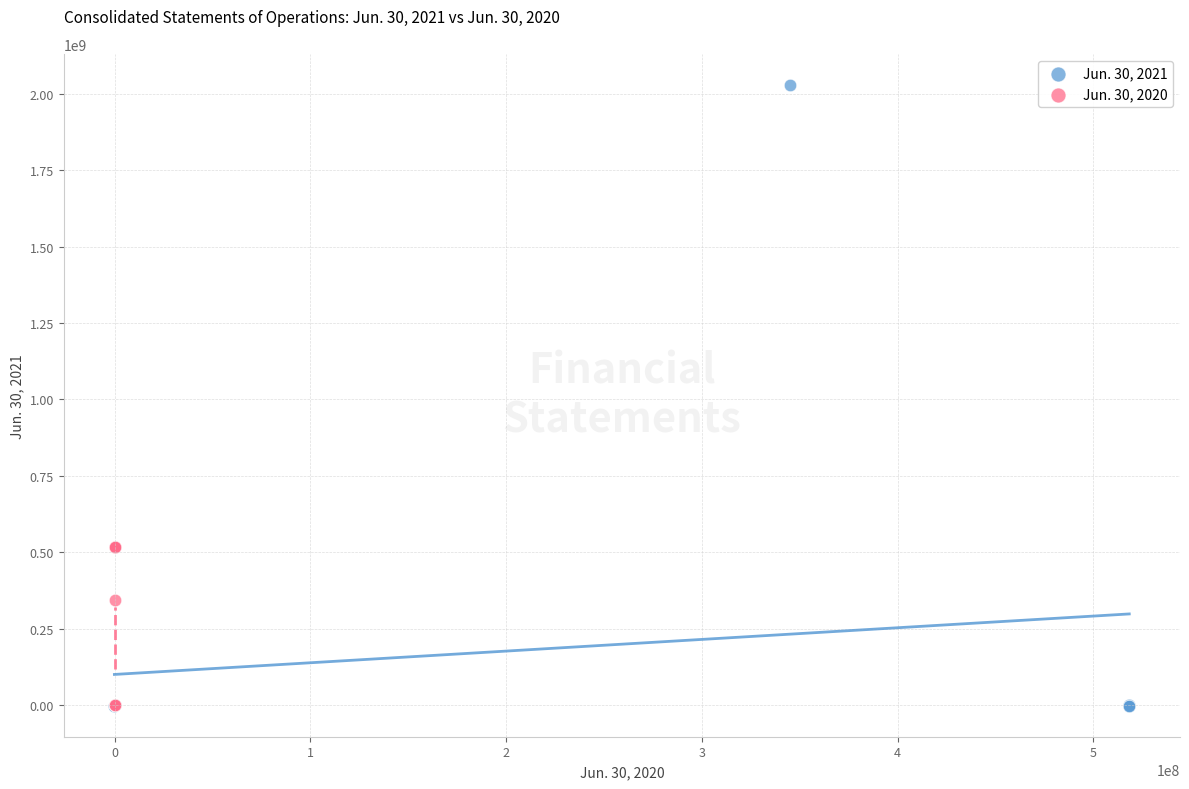

Which series contains the highest Y value?

Jun. 30, 2021